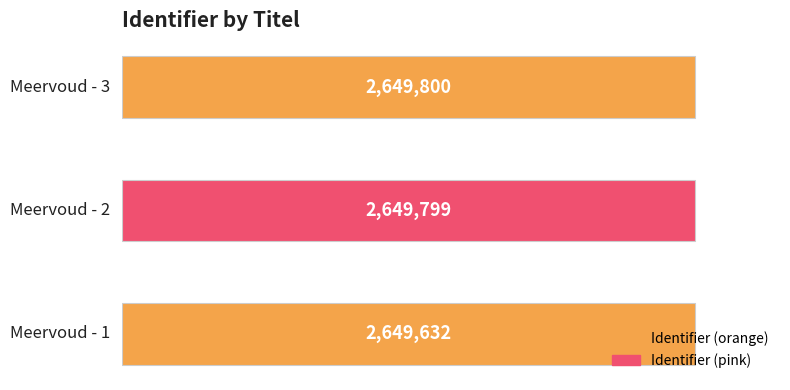

What is the difference between the second highest and minimum values?

167